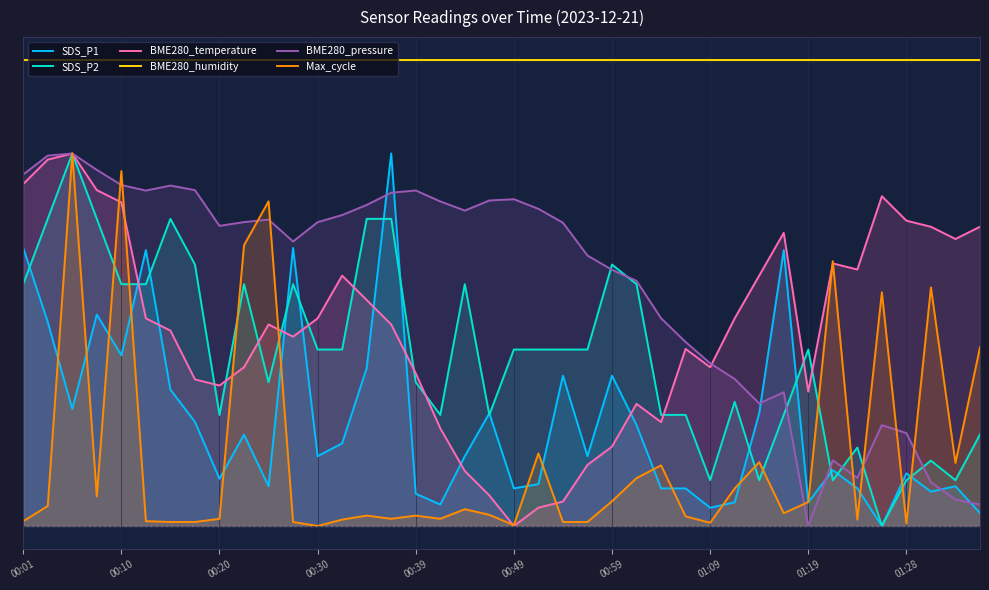

Does the chart have visible grid lines?

Yes